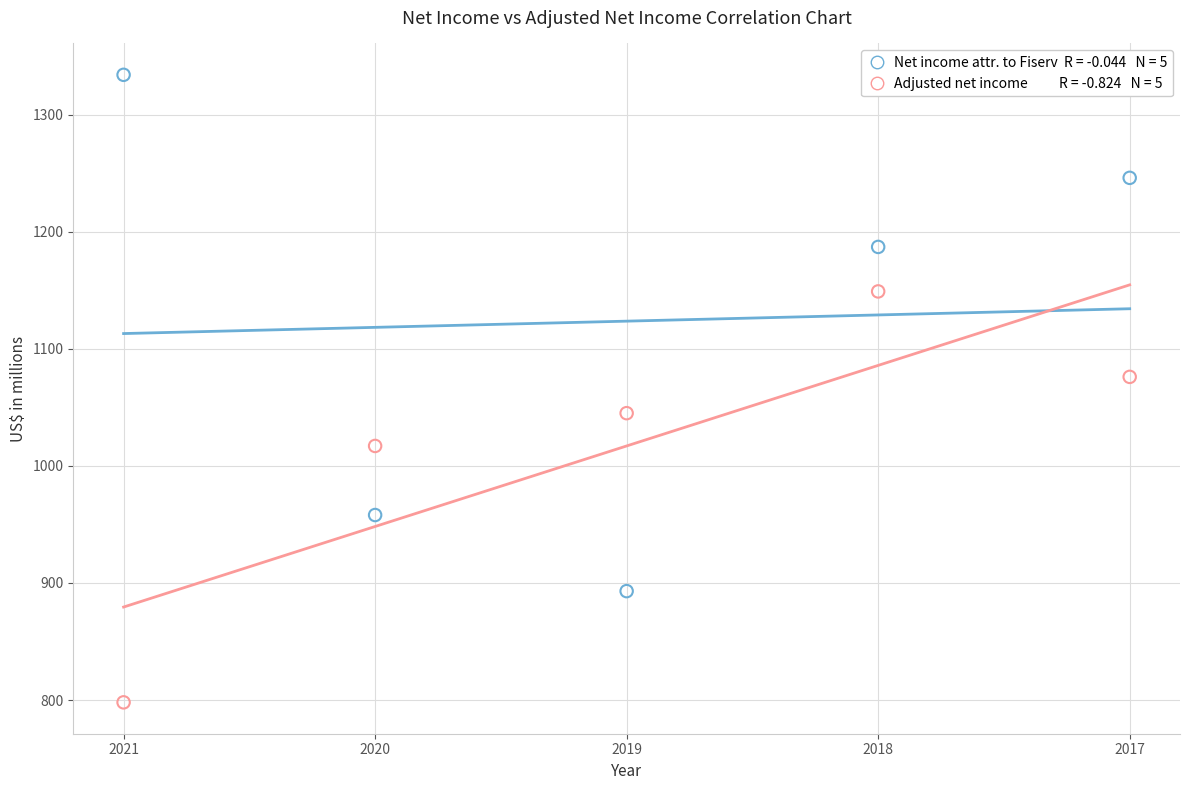

Across all series, what Y value is closest to 1066?

1076